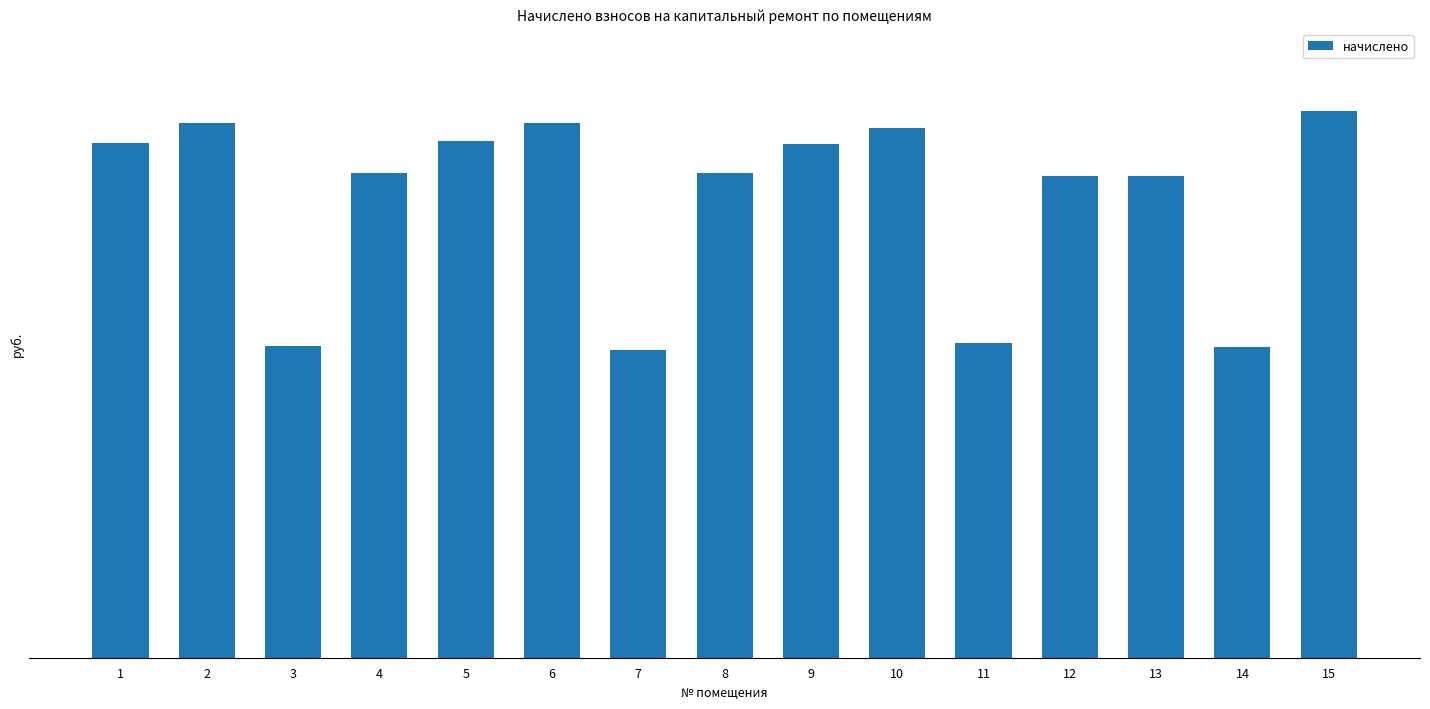

What is the sum of all values?

103599.5